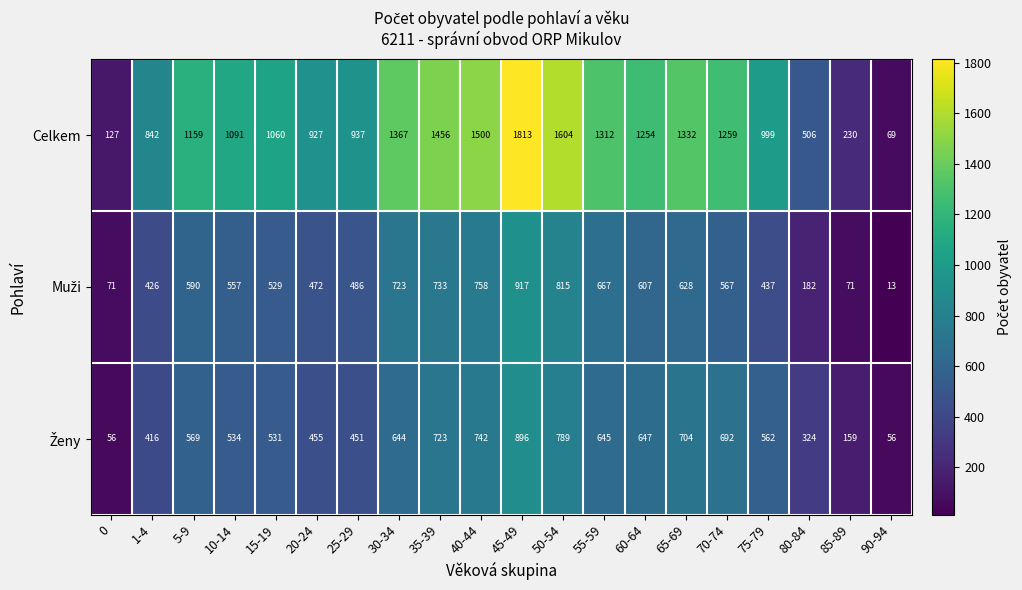

What is the difference between the second highest and second lowest values in the Celkem series?

1477